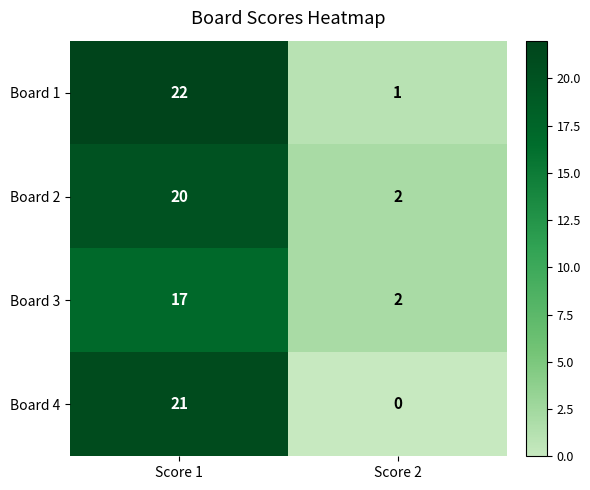

The value of Board 3 at Score 2 is 1. True or false?

False